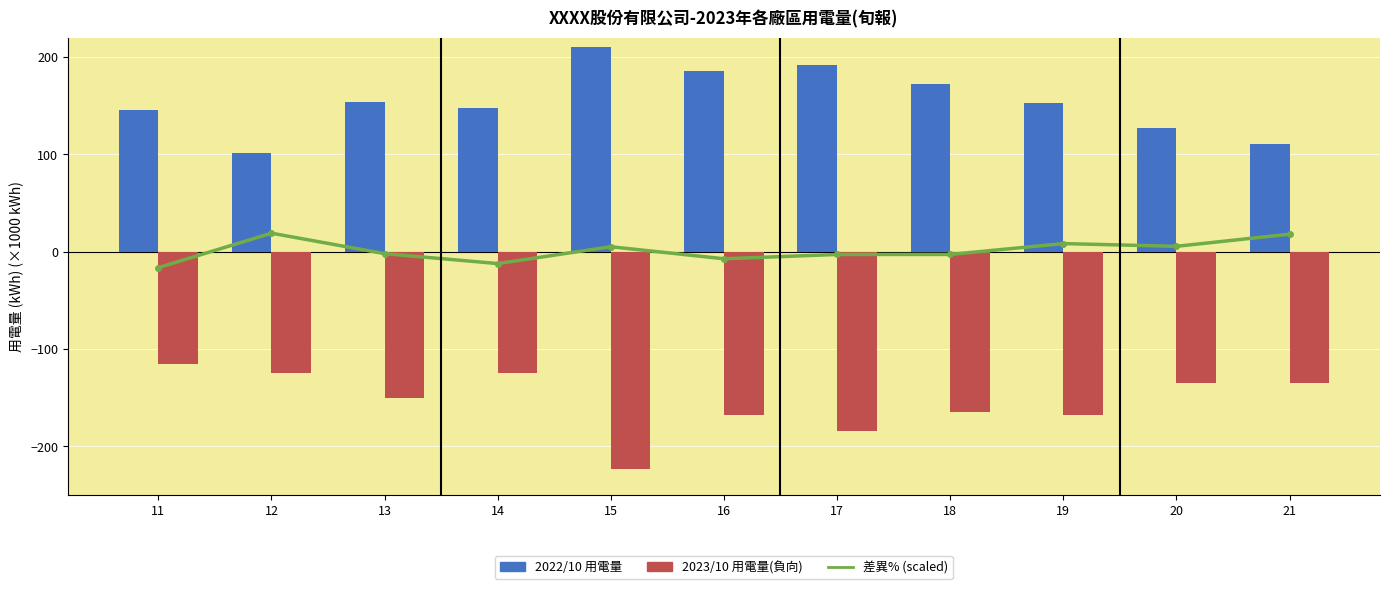

Reading left to right, list all the values displayed in this chart.

差異% (scaled): 11=-16.5	12=18.9	13=-2.1	14=-12.3	15=5.0	16=-7.4	17=-3.0	18=-3.0	19=8.2	20=5.4	21=17.9
2022/10 用電量: 11=145.6	12=101.4	13=154.1	14=147.3	15=210.5	16=185.4	17=191.7	18=171.8	19=152.9	20=127.0	21=110.5
2023/10 用電量(負向): 11=-115.5	12=-125.3	13=-150.1	14=-124.5	15=-223.5	16=-168.2	17=-184.5	18=-165.5	19=-168.5	20=-135.6	21=-135.2